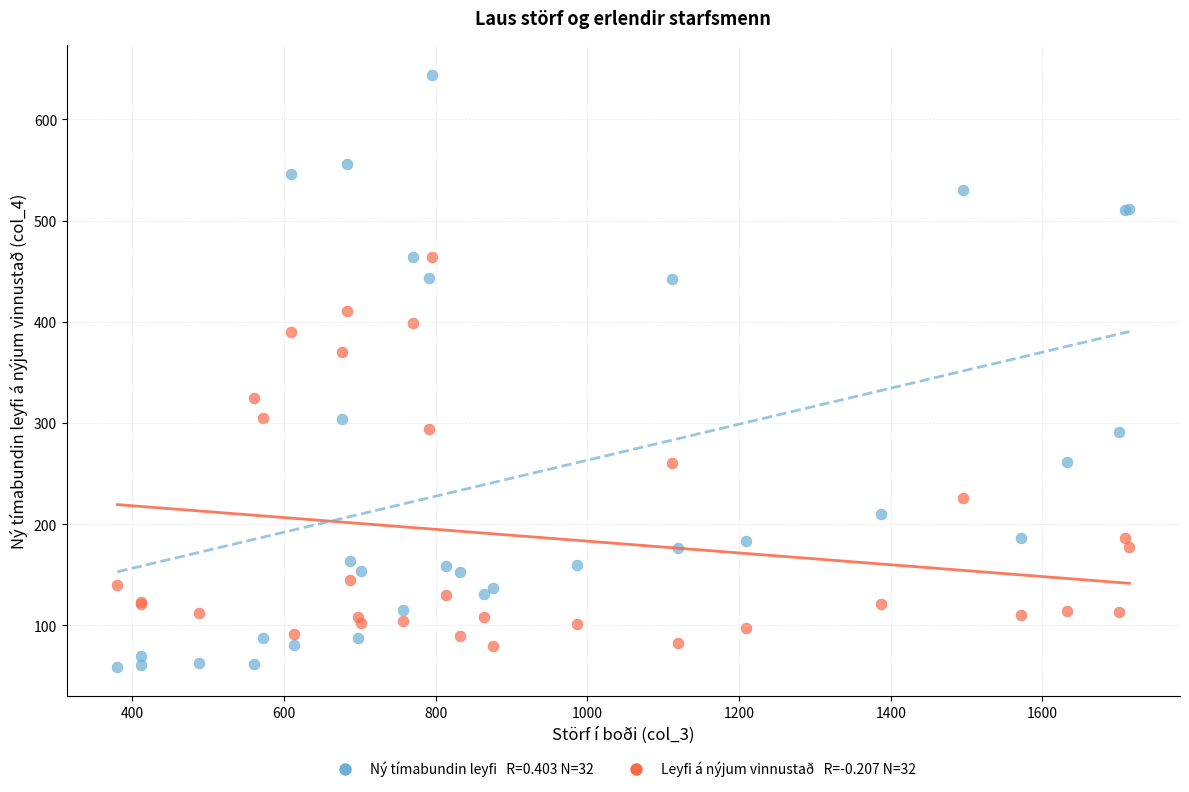

Across all series, what Y value is closest to 351?

370.3